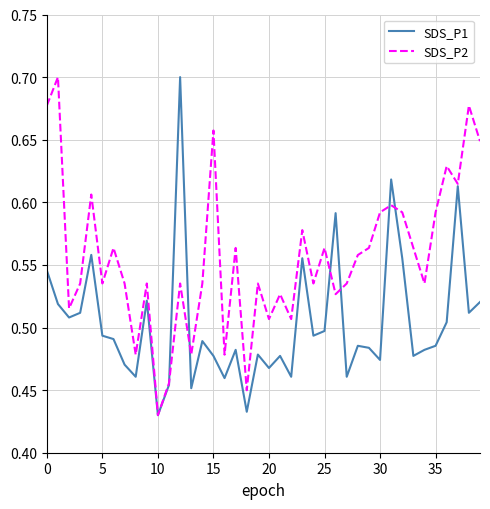

What are all the series names shown in the legend?

SDS_P1, SDS_P2